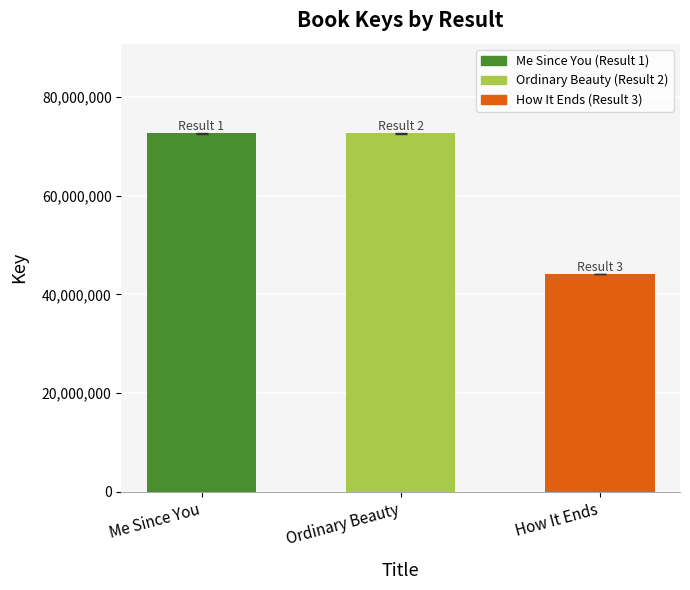

What is the approximate value at Ordinary Beauty?

72588623